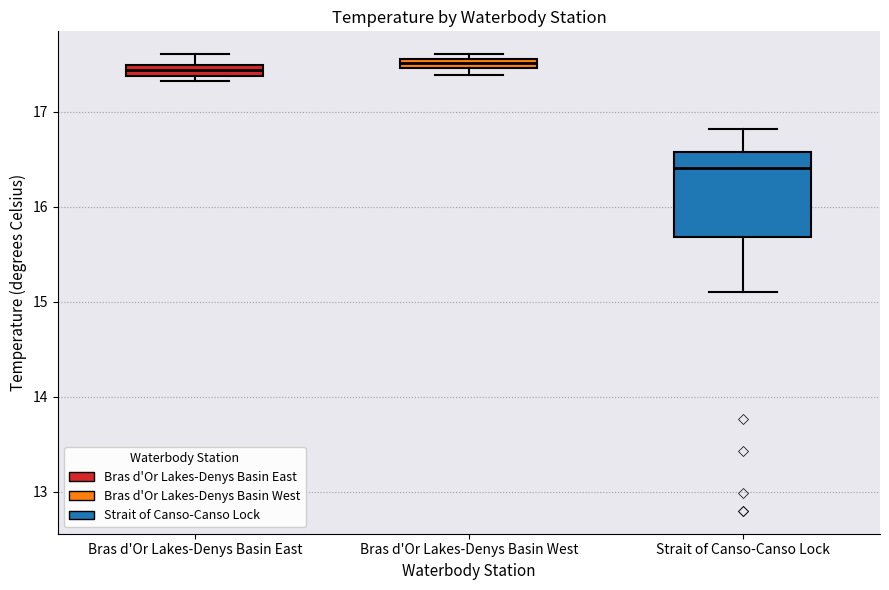

Where is the upper edge of the box for Bras d'Or Lakes-Denys Basin East on the y-axis? The values are not printed on the chart, so give them approximately, as read against the axis.

17.5